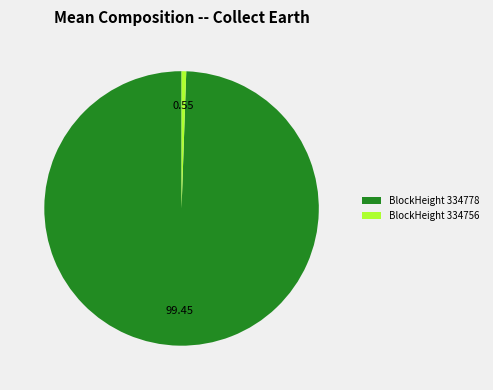

Rank the categories by value from highest to lowest.

BlockHeight 334778, BlockHeight 334756